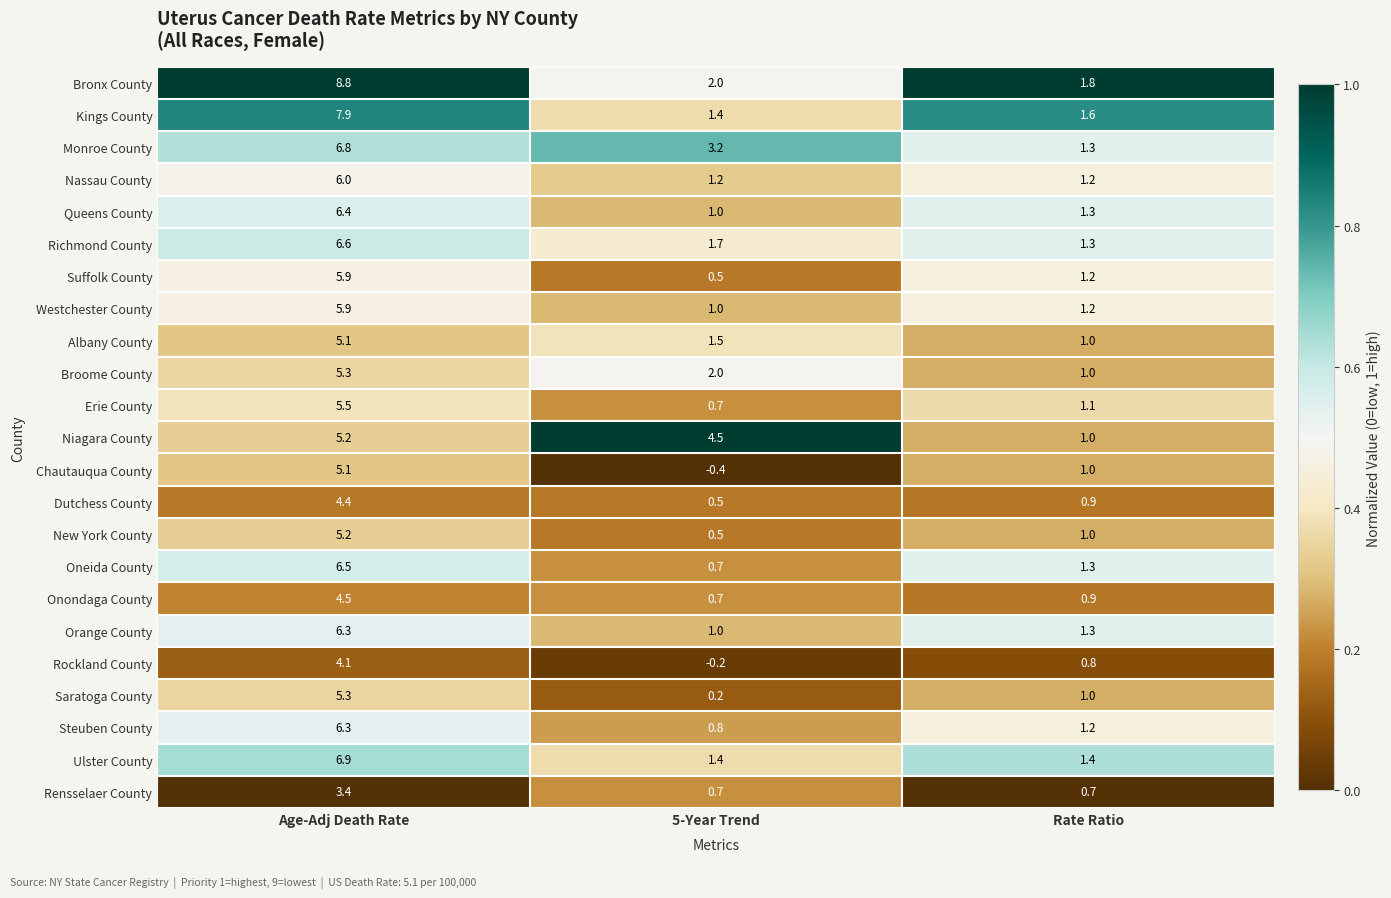

Which series changed the most between Age-Adj Death Rate and 5-Year Trend?

Bronx County